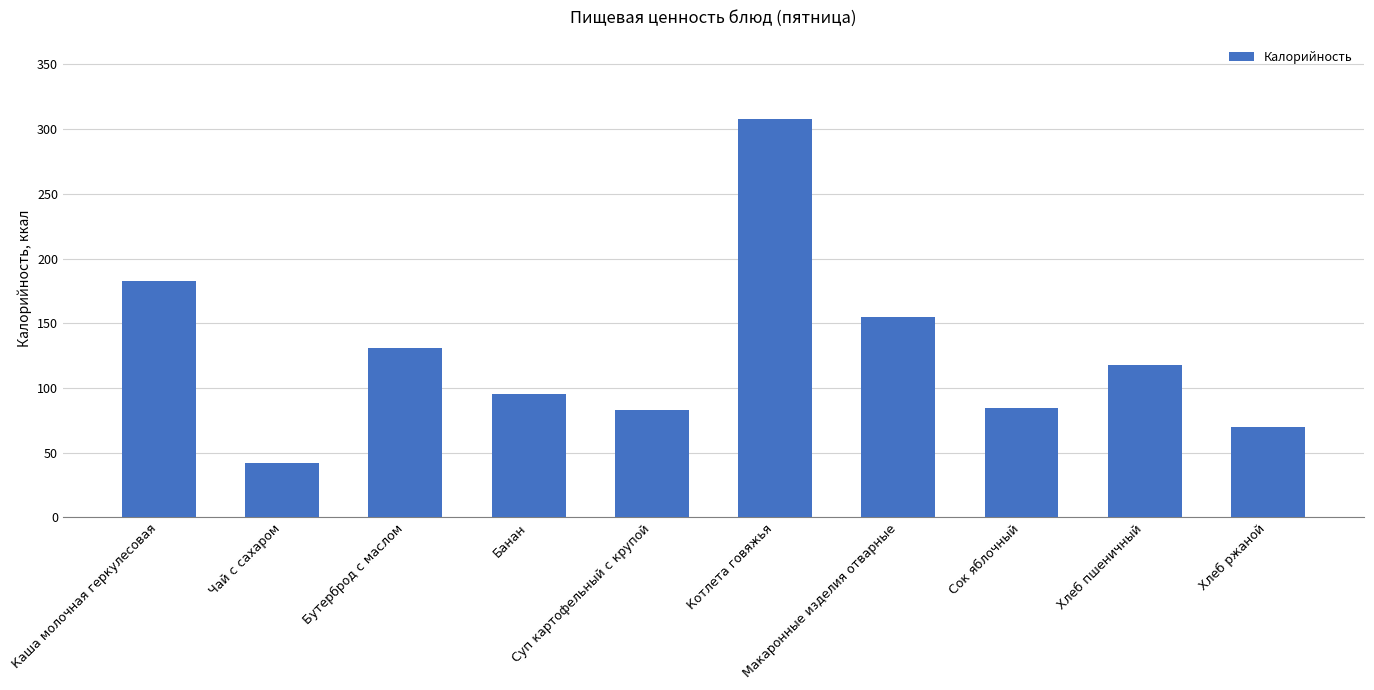

What is the difference between the second highest and minimum values?

140.3